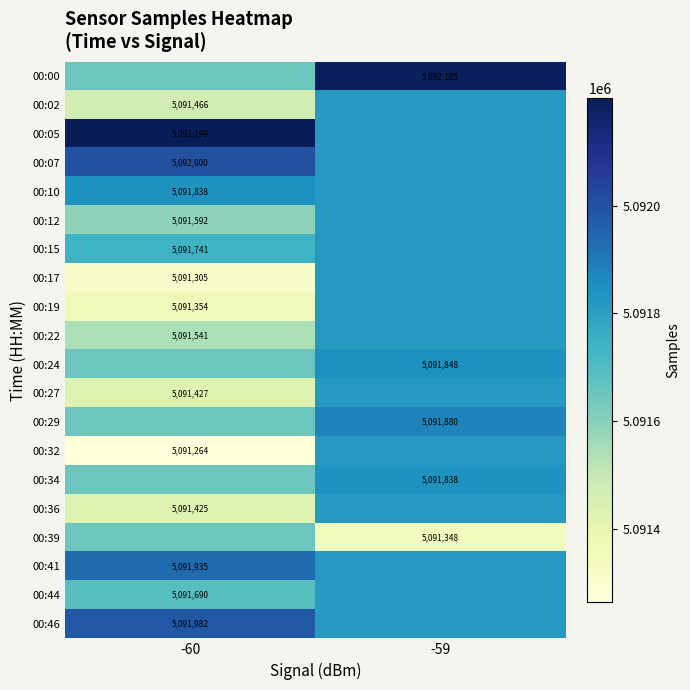

Which has a higher value, -59 or -60?

-59